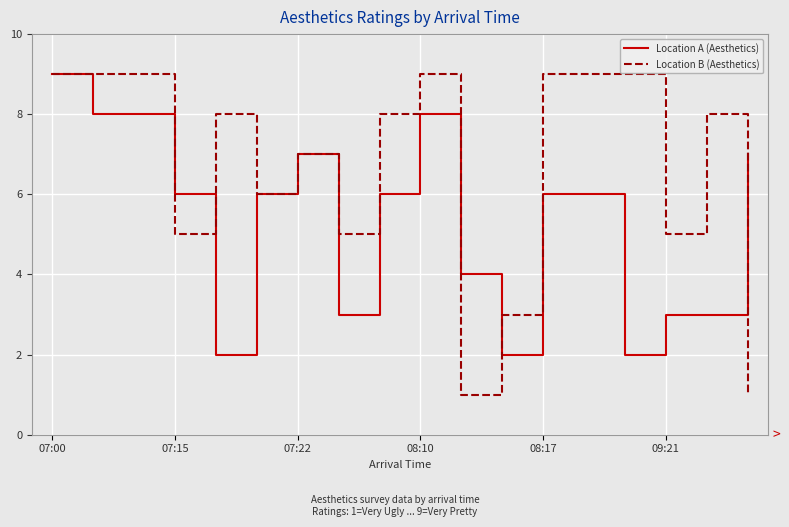

Reading left to right, transcribe all the data shown in this chart.

Location A (Aesthetics): 9	8	8	6	2	6	7	3	6	8	4	2	6	6	2	3	3	7
Location B (Aesthetics): 9	9	9	5	8	6	7	5	8	9	1	3	9	9	9	5	8	1